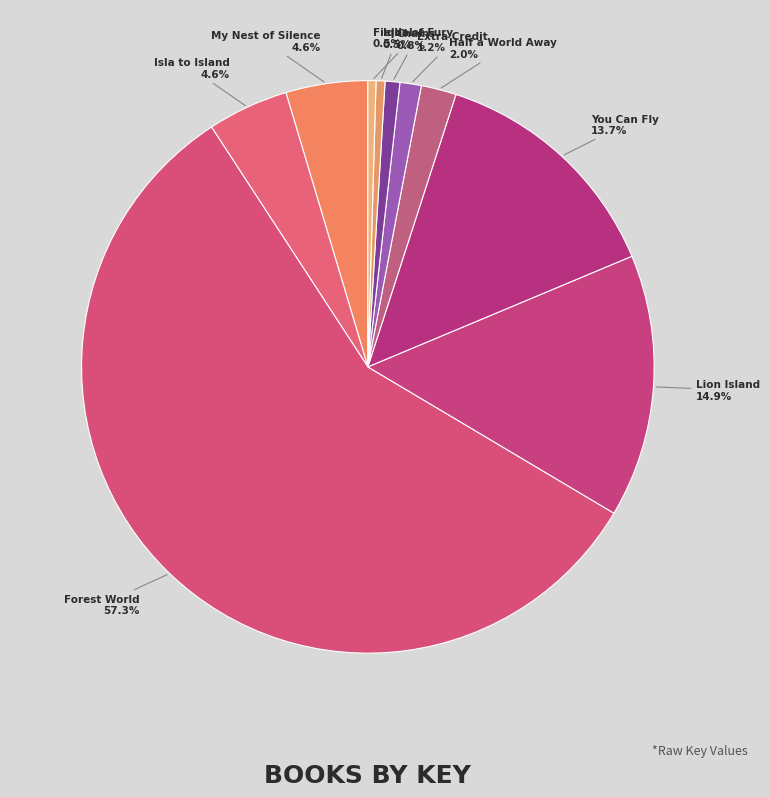

To the nearest percent, what is the difference between the largest and smallest slice percentages?

57%